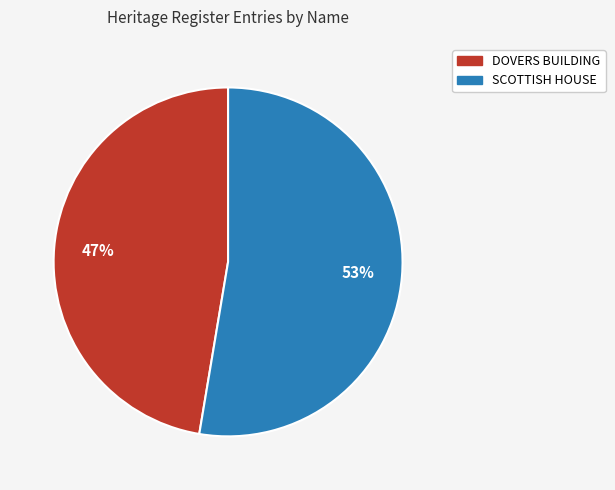

Rank the categories by value from lowest to highest.

DOVERS BUILDING, SCOTTISH HOUSE